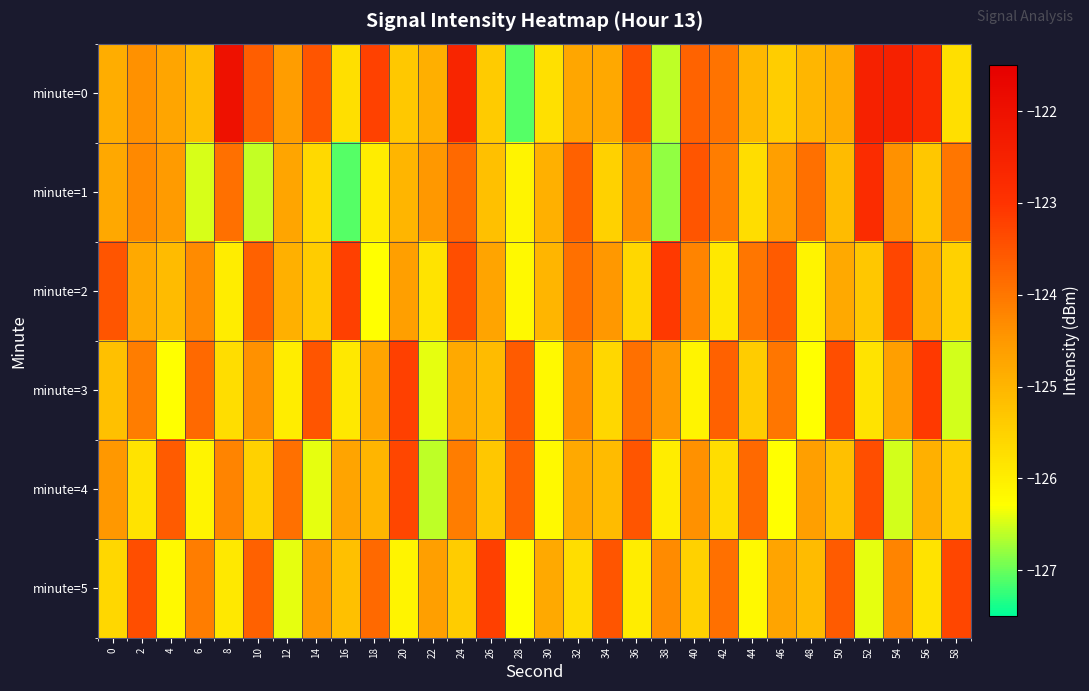

Reading left to right, transcribe all the data shown in this chart.

minute=0: 0=-124.9	2=-124.4	4=-124.7	6=-125.1	8=-122.0	10=-123.6	12=-124.6	14=-123.5	16=-125.7	18=-123.2	20=-125.3	22=-124.9	24=-122.6	26=-125.4	28=-127.1	30=-125.8	32=-124.7	34=-124.8	36=-123.5	38=-126.6	40=-123.7	42=-124.0	44=-125.0	46=-125.4	48=-125.0	50=-124.8	52=-122.5	54=-122.5	56=-122.7	58=-125.7
minute=1: 0=-124.8	2=-124.3	4=-124.5	6=-126.5	8=-123.9	10=-126.6	12=-124.7	14=-125.6	16=-127.1	18=-126.0	20=-125.0	22=-124.5	24=-123.8	26=-125.2	28=-126.1	30=-124.9	32=-123.7	34=-125.5	36=-124.3	38=-126.8	40=-123.5	42=-124.1	44=-125.7	46=-124.6	48=-123.9	50=-125.1	52=-122.8	54=-124.4	56=-125.3	58=-124.0
minute=2: 0=-123.5	2=-124.8	4=-125.1	6=-124.3	8=-126.0	10=-123.7	12=-124.9	14=-125.4	16=-123.2	18=-126.3	20=-124.6	22=-125.8	24=-123.4	26=-124.7	28=-126.2	30=-125.0	32=-123.9	34=-124.5	36=-125.6	38=-123.1	40=-124.2	42=-125.9	44=-124.0	46=-123.6	48=-126.1	50=-124.8	52=-125.3	54=-123.3	56=-124.9	58=-125.5
minute=3: 0=-125.2	2=-124.1	4=-126.3	6=-123.8	8=-125.7	10=-124.4	12=-126.0	14=-123.5	16=-125.9	18=-124.7	20=-123.2	22=-126.4	24=-124.8	26=-125.1	28=-123.6	30=-126.2	32=-124.3	34=-125.6	36=-123.9	38=-124.5	40=-126.1	42=-123.7	44=-125.4	46=-124.0	48=-126.3	50=-123.4	52=-125.8	54=-124.6	56=-123.1	58=-126.5
minute=4: 0=-124.5	2=-125.8	4=-123.6	6=-126.1	8=-124.2	10=-125.5	12=-123.9	14=-126.4	16=-124.7	18=-125.0	20=-123.3	22=-126.6	24=-124.1	26=-125.3	28=-123.7	30=-126.2	32=-124.8	34=-125.1	36=-123.5	38=-126.0	40=-124.4	42=-125.7	44=-123.8	46=-126.3	48=-124.6	50=-125.2	52=-123.4	54=-126.5	56=-124.9	58=-125.4
minute=5: 0=-125.6	2=-123.4	4=-126.2	6=-124.1	8=-125.9	10=-123.7	12=-126.4	14=-124.5	16=-125.2	18=-123.8	20=-126.1	22=-124.6	24=-125.4	26=-123.2	28=-126.3	30=-124.8	32=-125.7	34=-123.5	36=-126.0	38=-124.3	40=-125.5	42=-123.9	44=-126.2	46=-124.7	48=-125.1	50=-123.6	52=-126.4	54=-124.2	56=-125.8	58=-123.3